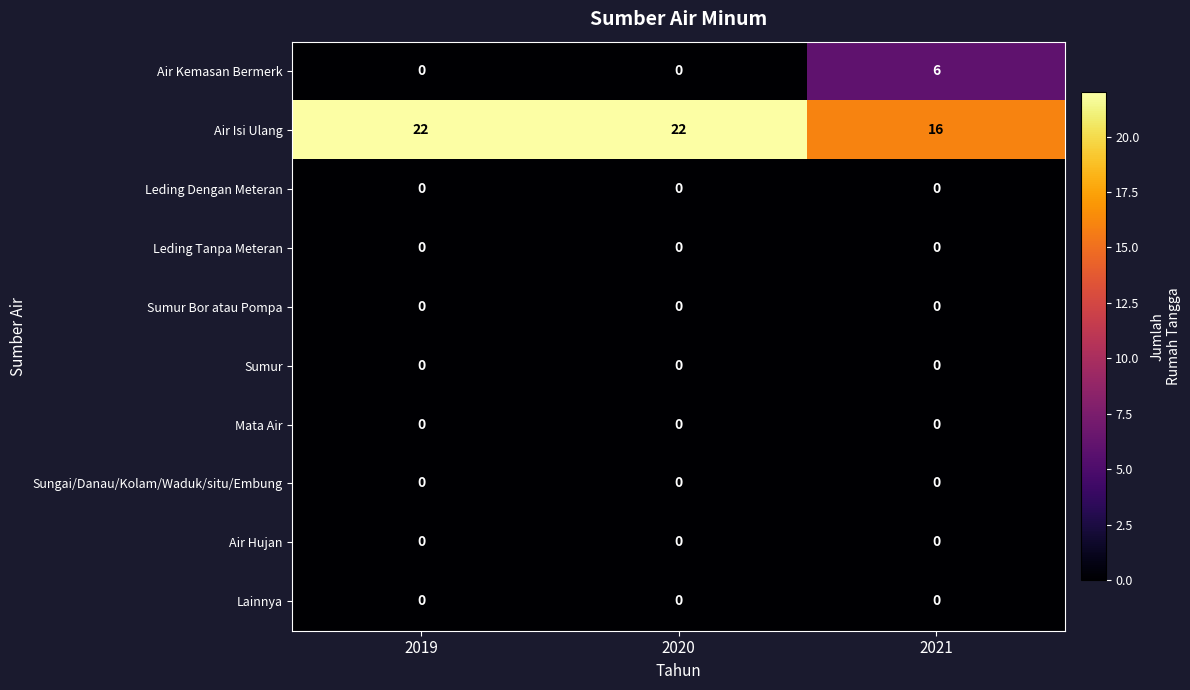

At how many categories does at least one series exceed 11?

3